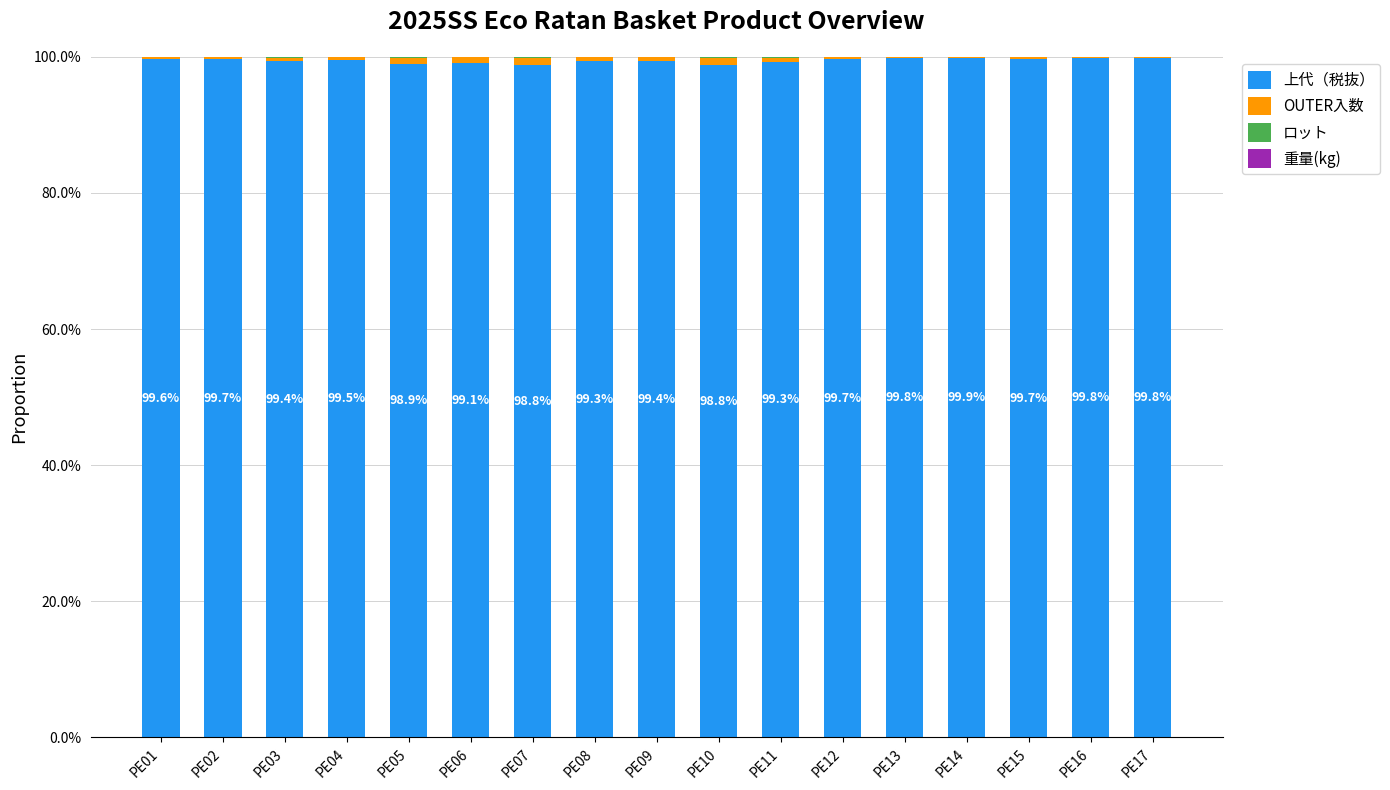

Are the bars horizontal?

No